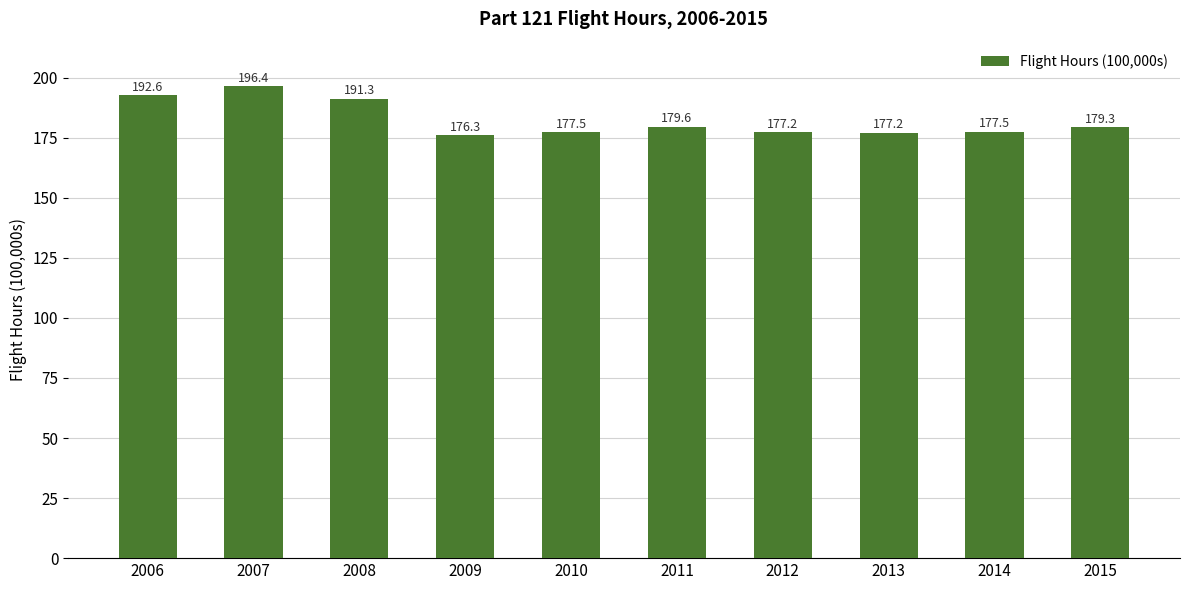

At which label is the value closest to 186?

2008